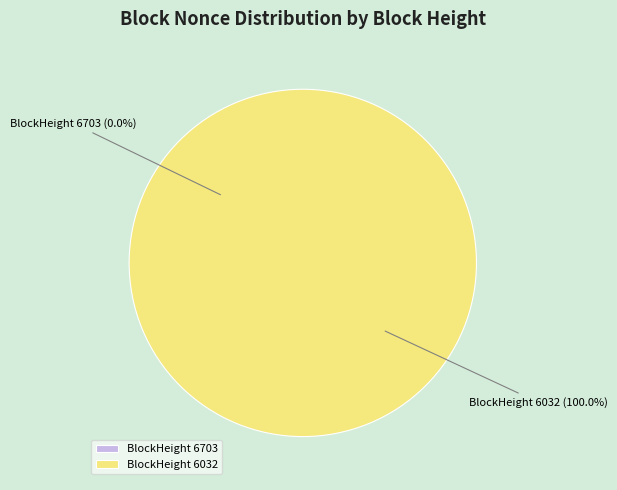

To the nearest percent, what is the average slice percentage?

50%